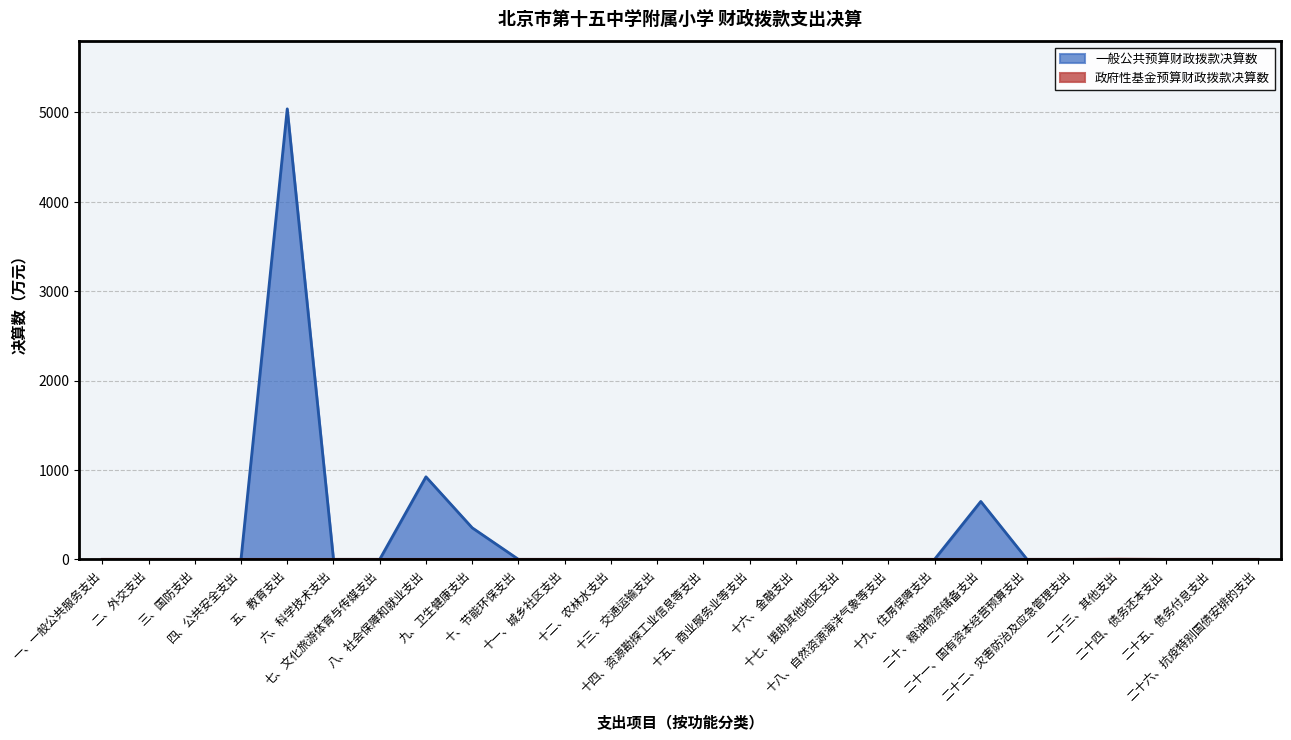

Rank the categories by 一般公共预算财政拨款决算数 value from highest to lowest.

五、教育支出, 八、社会保障和就业支出, 二十、粮油物资储备支出, 九、卫生健康支出, 一、一般公共服务支出, 二、外交支出, 三、国防支出, 四、公共安全支出, 六、科学技术支出, 七、文化旅游体育与传媒支出, 十、节能环保支出, 十一、城乡社区支出, 十二、农林水支出, 十三、交通运输支出, 十四、资源勘探工业信息等支出, 十五、商业服务业等支出, 十六、金融支出, 十七、援助其他地区支出, 十八、自然资源海洋气象等支出, 十九、住房保障支出, 二十一、国有资本经营预算支出, 二十二、灾害防治及应急管理支出, 二十三、其他支出, 二十四、债务还本支出, 二十五、债务付息支出, 二十六、抗疫特别国债安排的支出